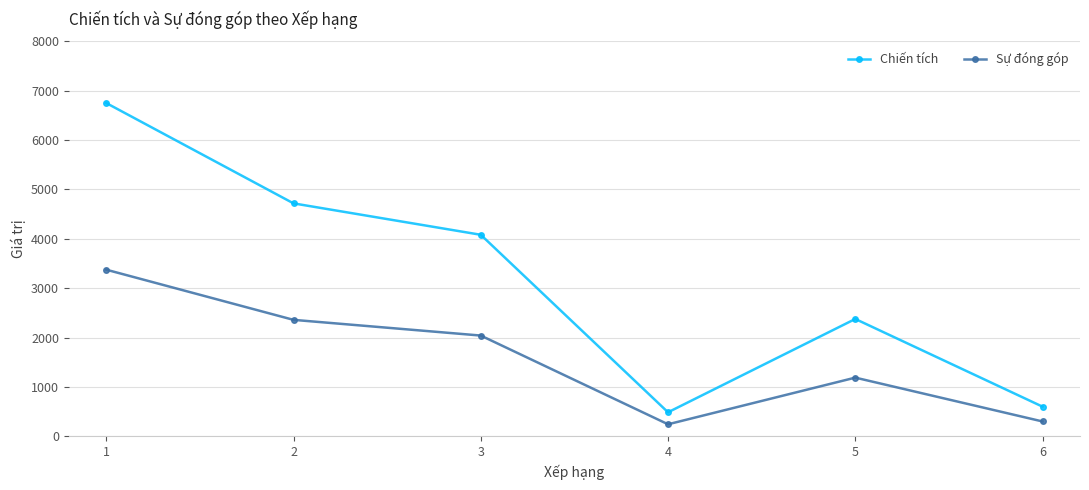

How many data points in Sự đóng góp are less than 2040?

3